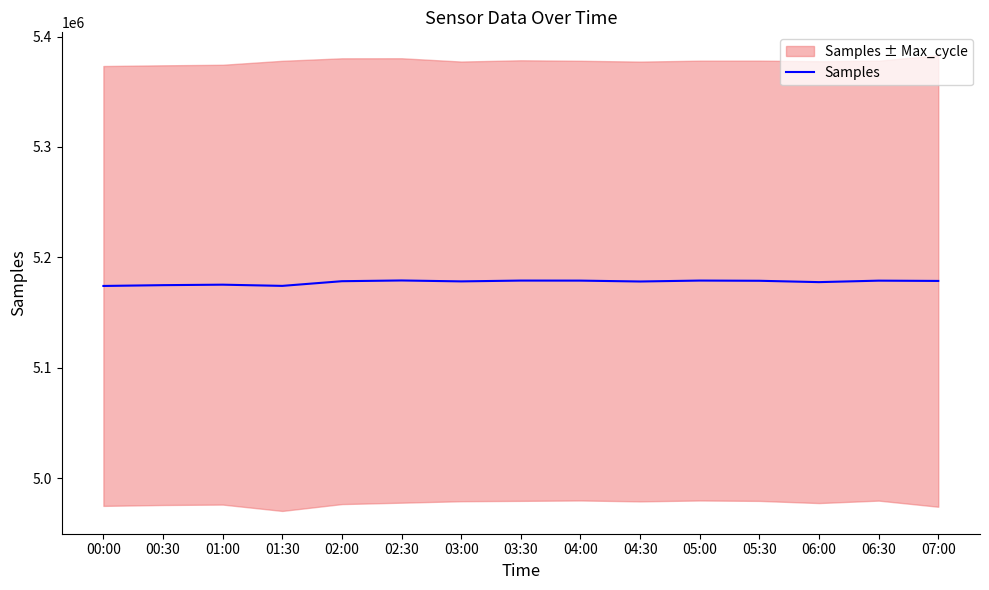

What is the difference between the values at 07:00 and 05:00?

327